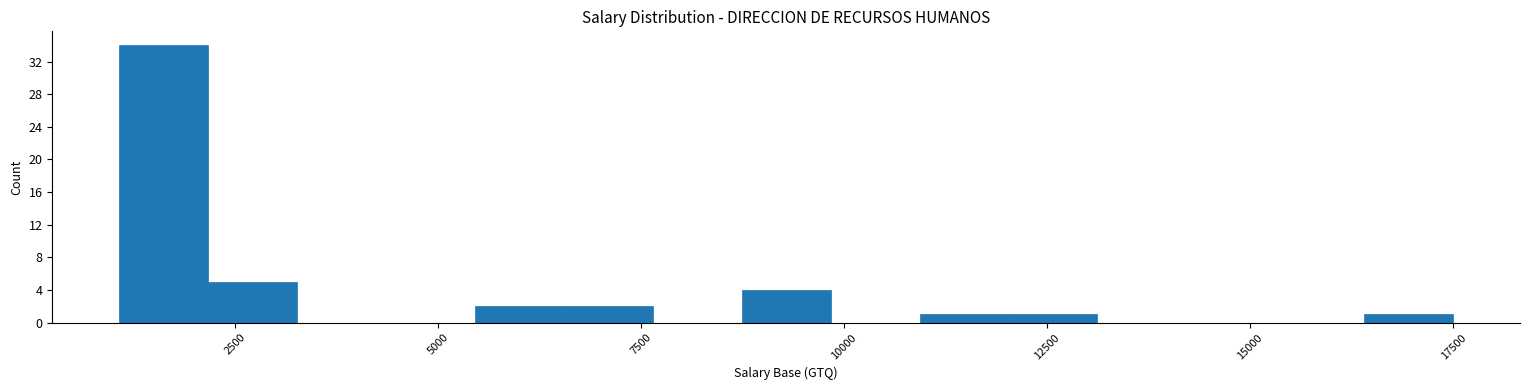

Read against the x-axis, roughly where is the centre of the tallest bar?

1500